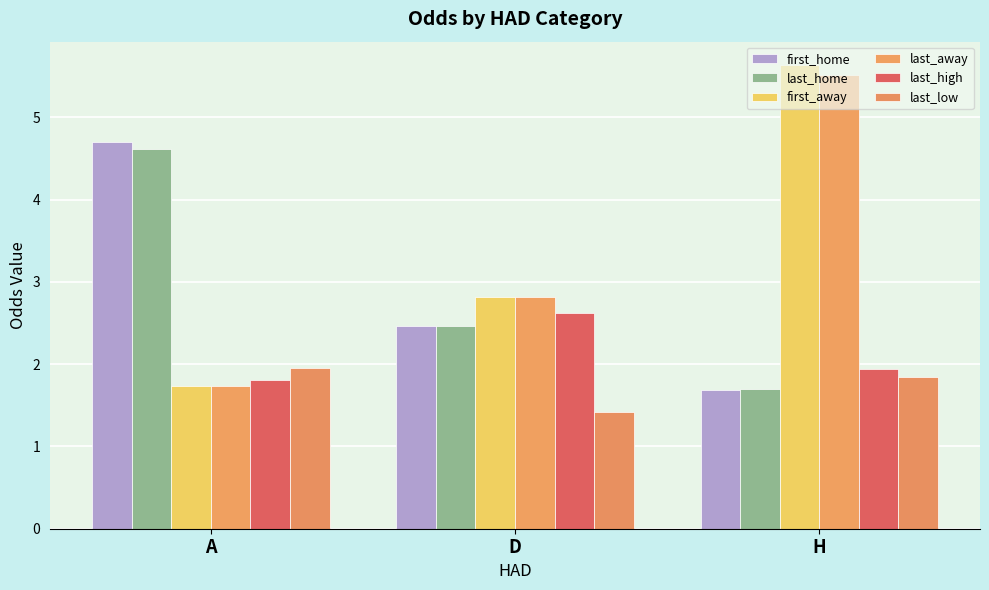

Where does the last_away series first go above 2?

D